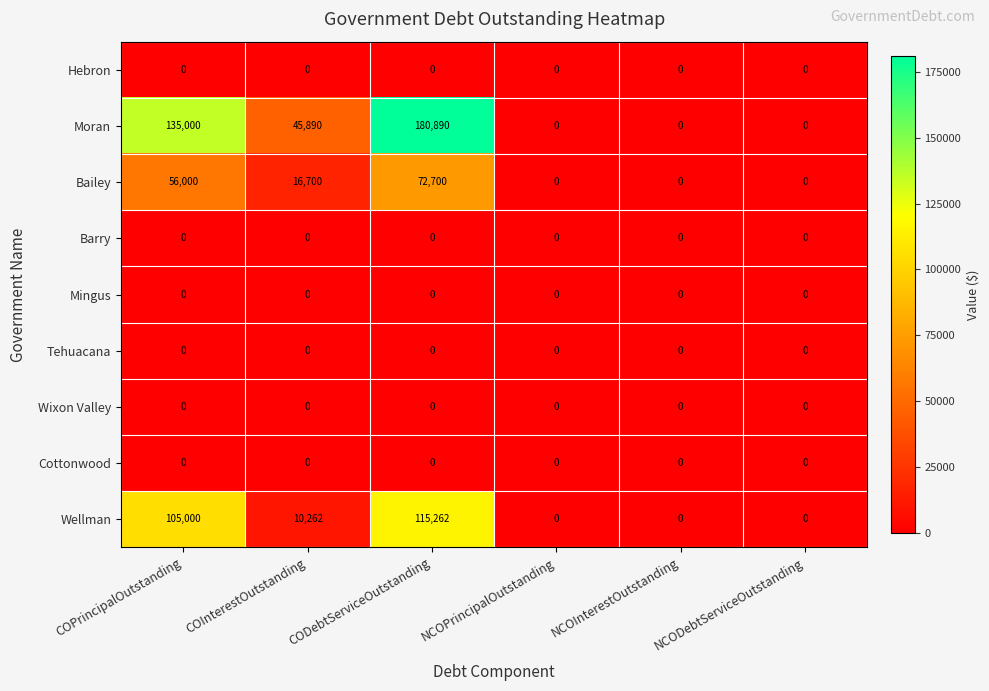

Which series has the largest range (max minus min)?

Moran